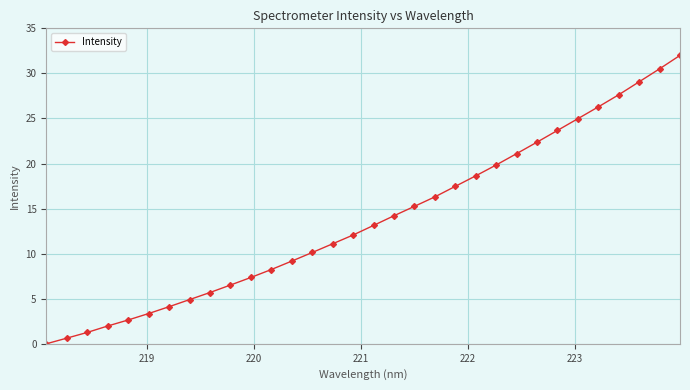

What is the greatest value displayed?

32.0